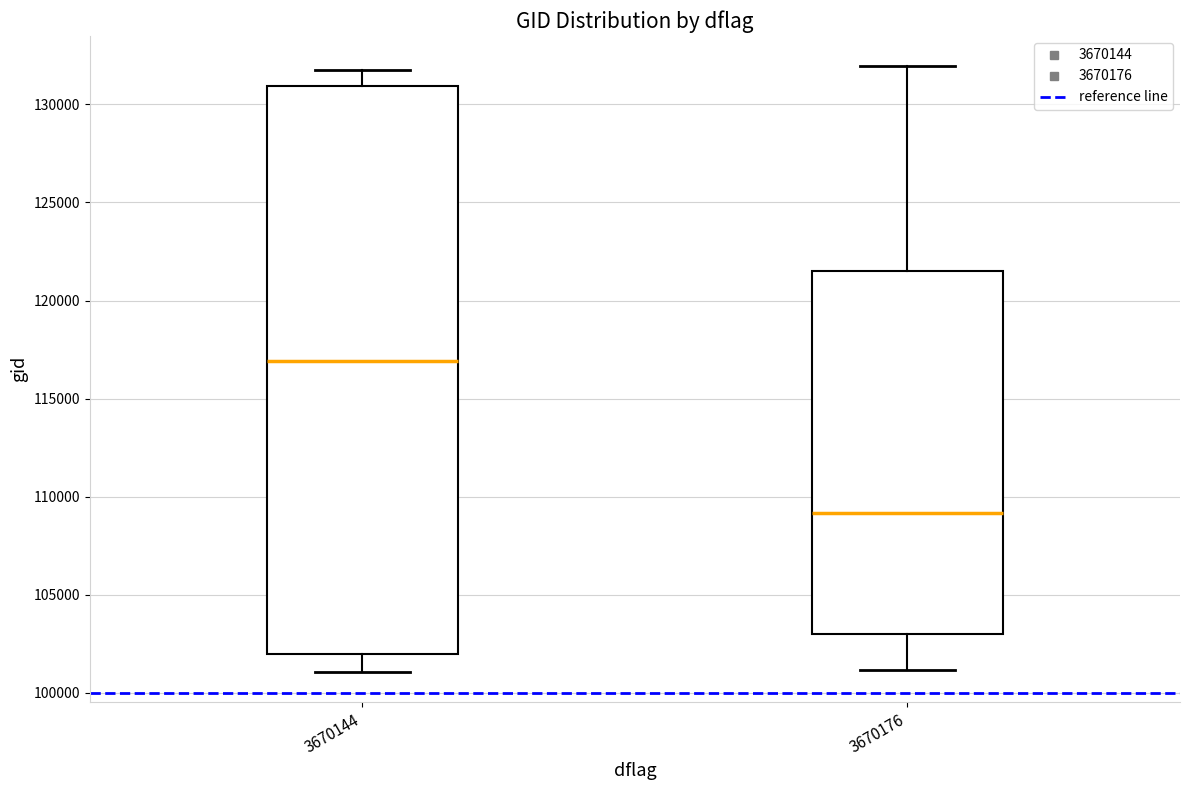

Where does the upper whisker of the box at x = 3670176 end on the y-axis? The values are not printed on the chart, so give them approximately, as read against the axis.

132000